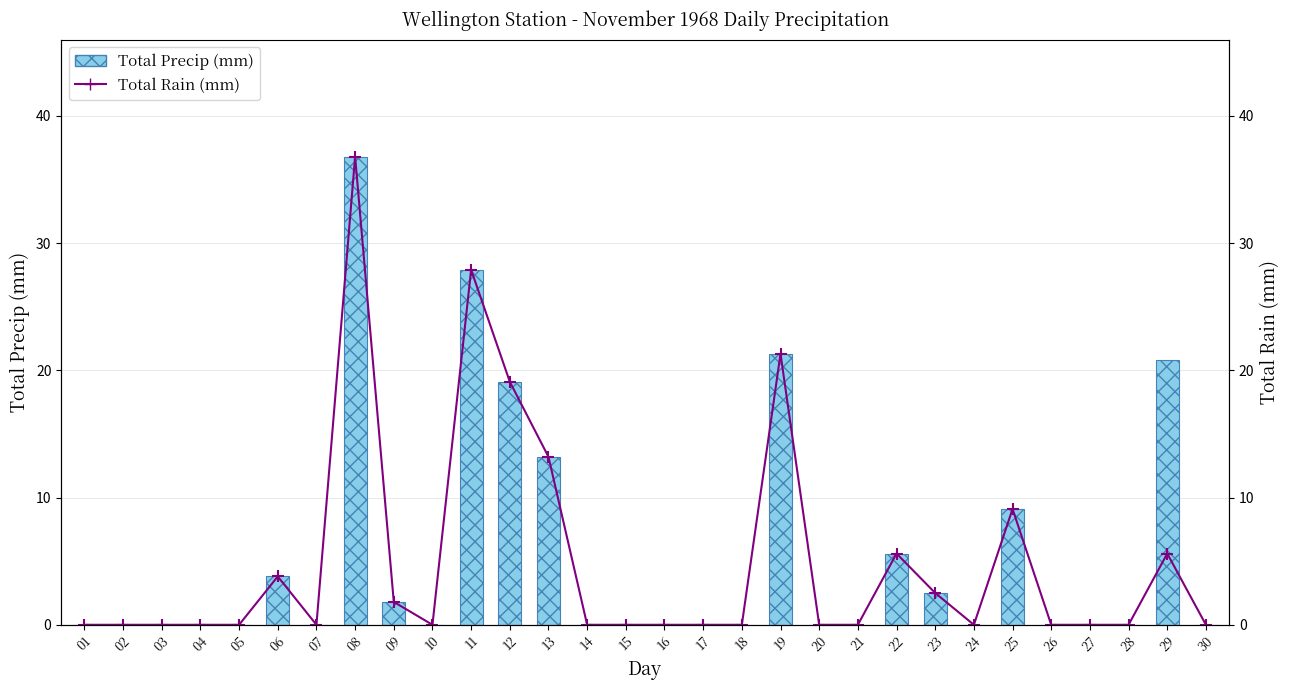

Rank the categories by Total Precip (mm) value from lowest to highest.

01, 02, 03, 04, 05, 07, 10, 14, 15, 16, 17, 18, 20, 21, 24, 26, 27, 28, 30, 09, 23, 06, 22, 25, 13, 12, 29, 19, 11, 08